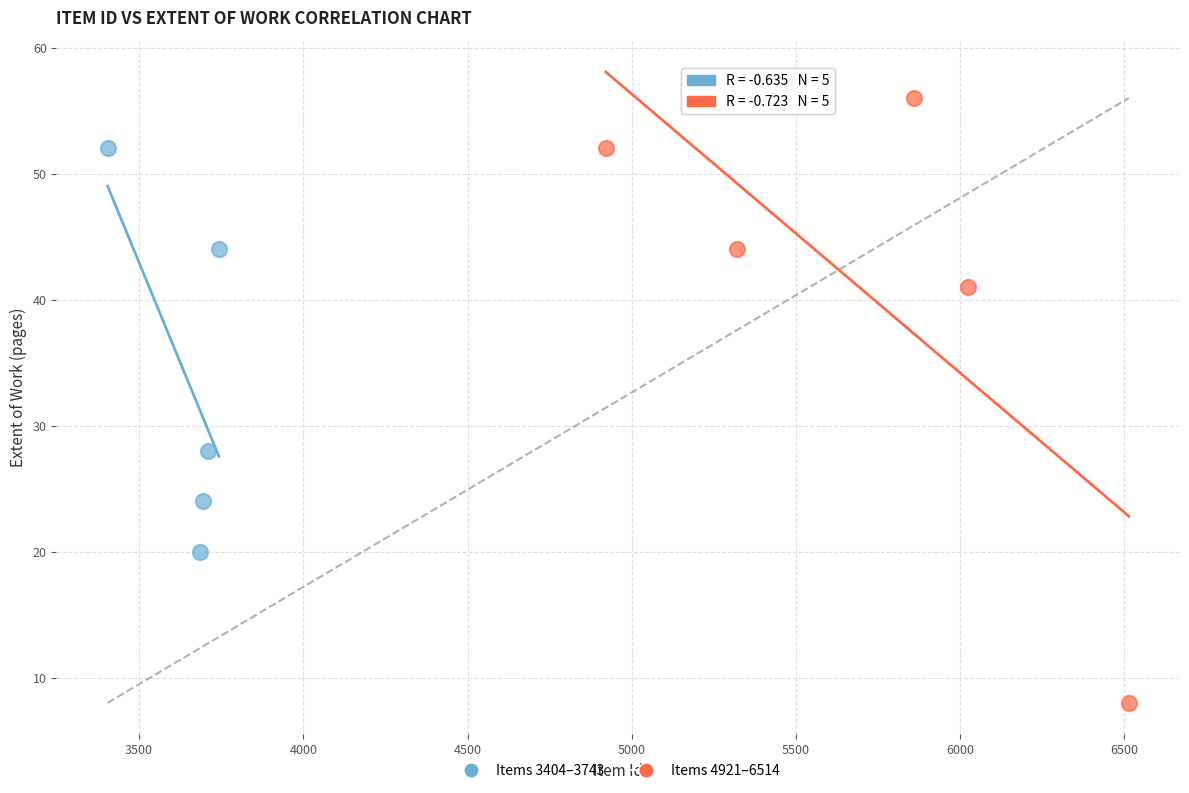

Which series contains the lowest Y value?

Items 4921–6514